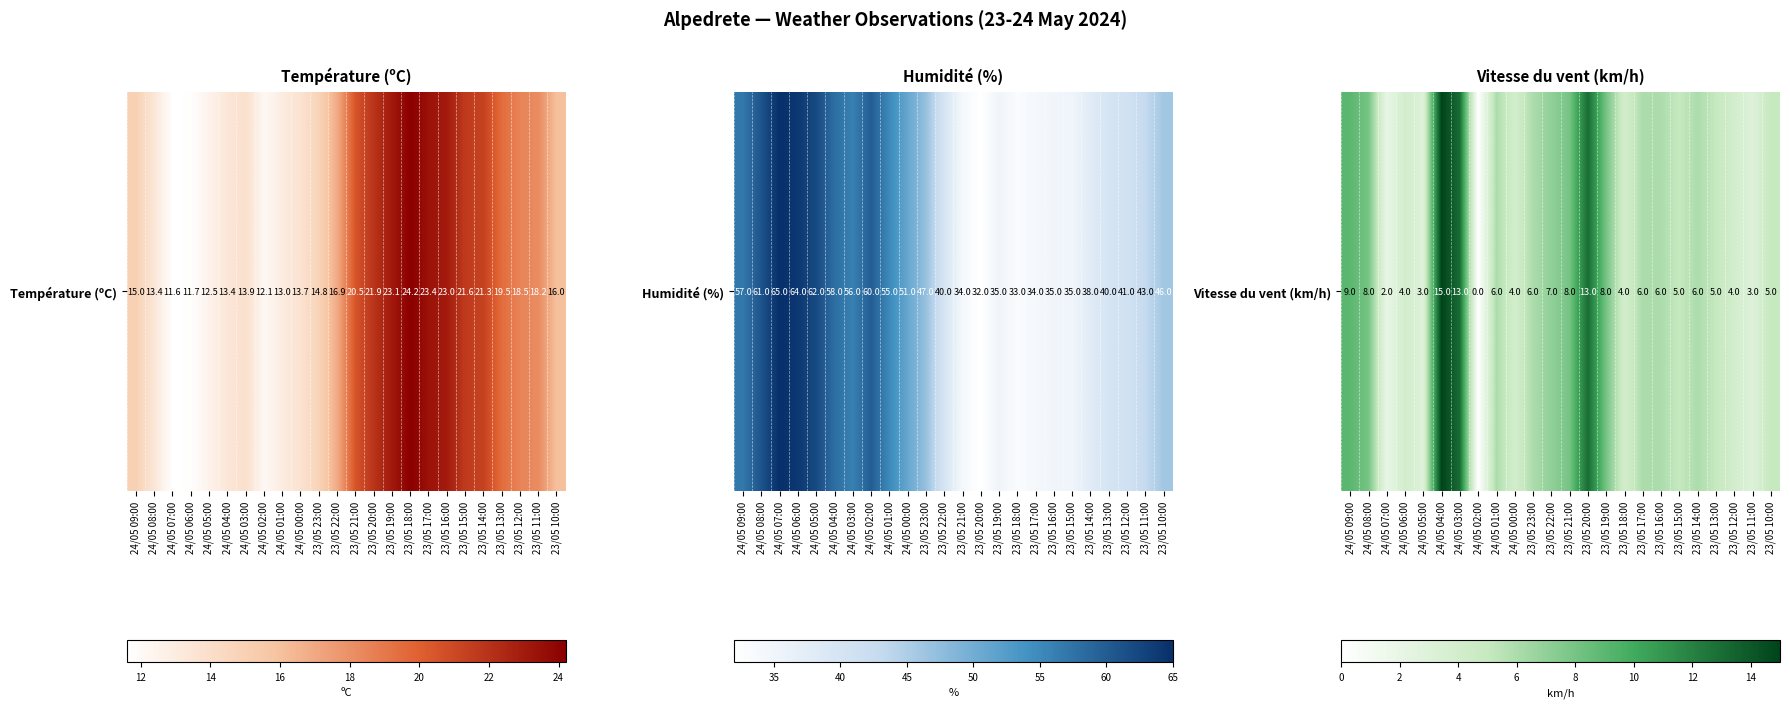

What is the sum of all values?

150